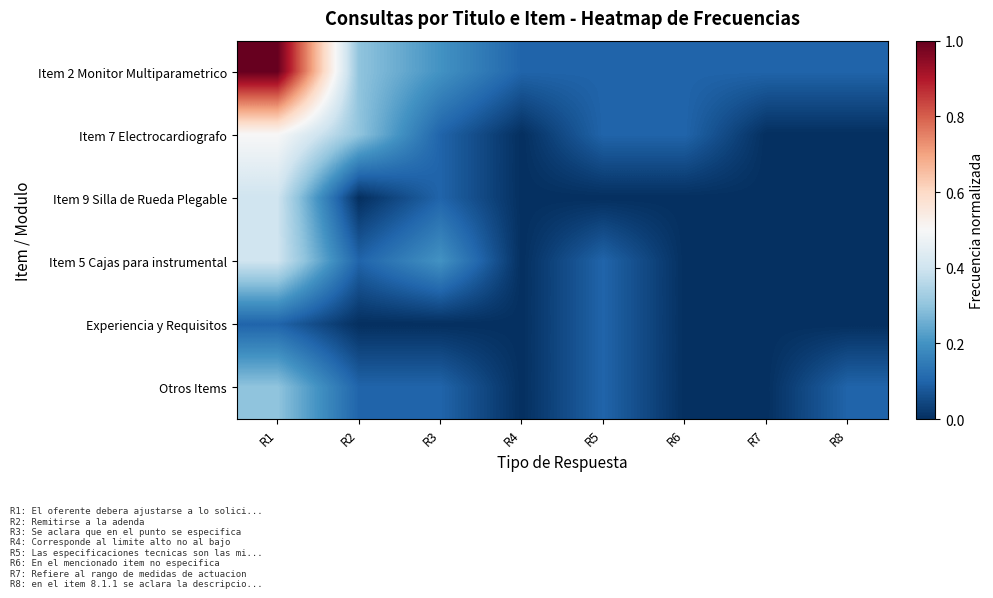

Reading right to left, transcribe all the data shown in this chart.

Item 2 Monitor Multiparametrico: R8=0.1	R7=0.1	R6=0.1	R5=0.1	R4=0.1	R3=0.2	R2=0.3	R1=1.0
Item 7 Electrocardiografo: R8=0.0	R7=0.0	R6=0.1	R5=0.1	R4=0.0	R3=0.1	R2=0.3	R1=0.5
Item 9 Silla de Rueda Plegable: R8=0.0	R7=0.0	R6=0.0	R5=0.0	R4=0.0	R3=0.1	R2=0.0	R1=0.4
Item 5 Cajas para instrumental: R8=0.0	R7=0.0	R6=0.0	R5=0.1	R4=0.0	R3=0.2	R2=0.1	R1=0.4
Experiencia y Requisitos: R8=0.0	R7=0.0	R6=0.0	R5=0.1	R4=0.0	R3=0.0	R2=0.0	R1=0.1
Otros Items: R8=0.1	R7=0.0	R6=0.0	R5=0.1	R4=0.0	R3=0.1	R2=0.1	R1=0.3